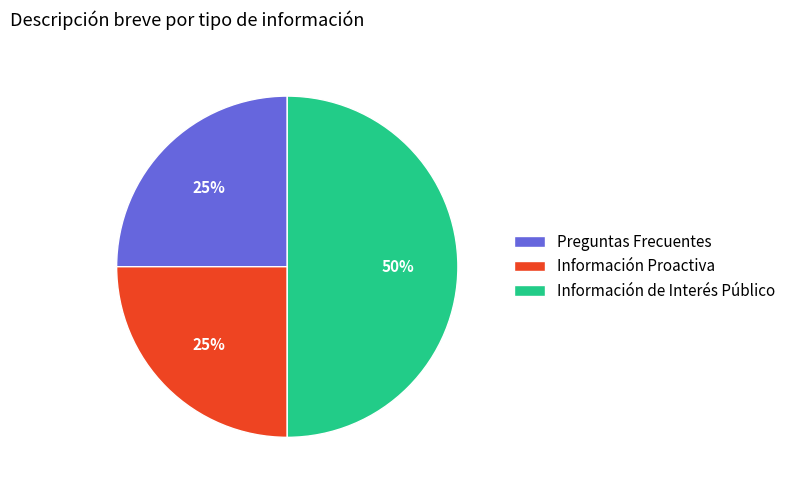

To the nearest percent, what percentage of the pie is Información Proactiva?

25%